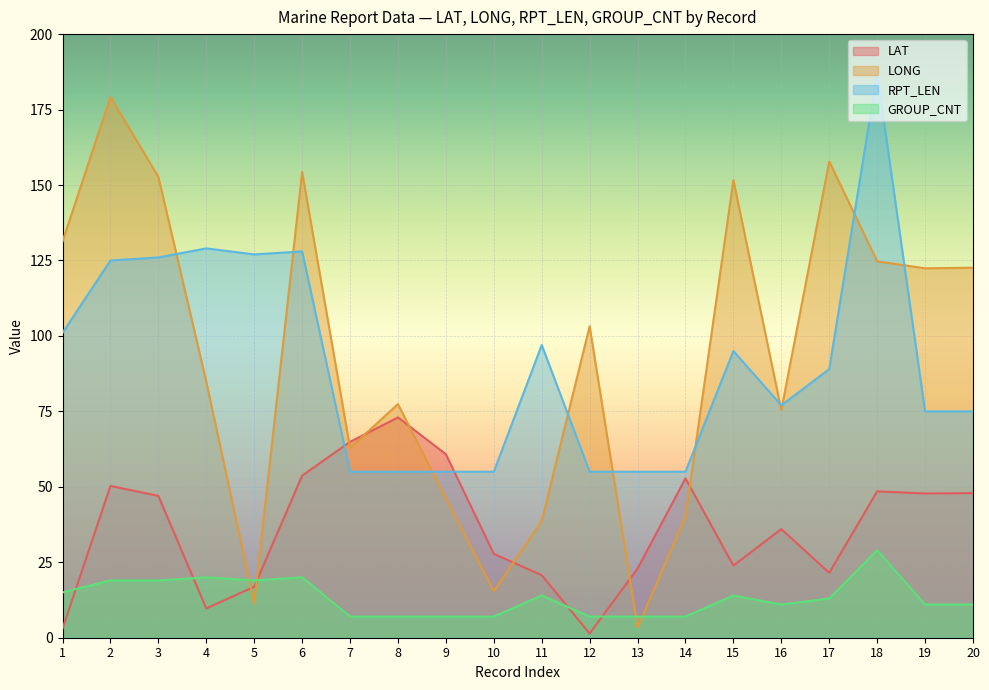

The value of LAT at 17 is 36.7. True or false?

False